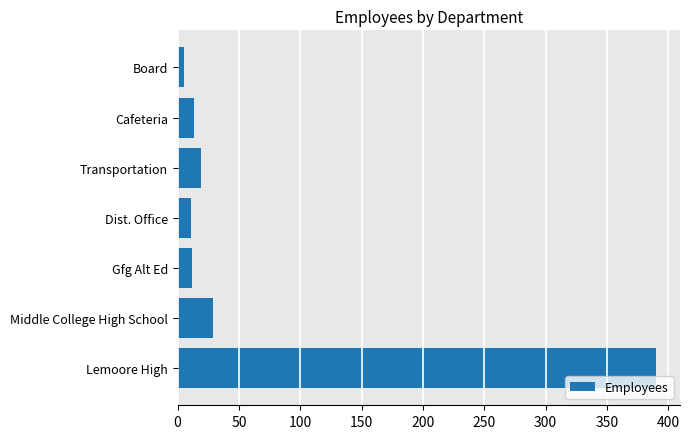

Which label corresponds to the largest value in the chart?

Lemoore High